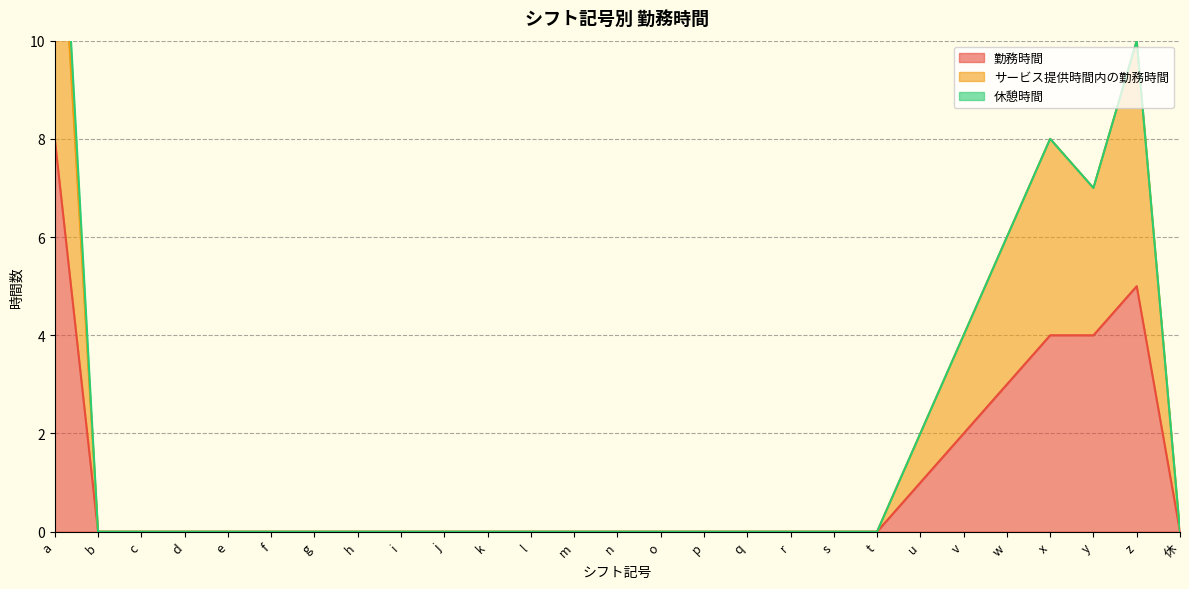

True or false: サービス提供時間内の勤務時間 and 勤務時間 intersect in this chart.

False